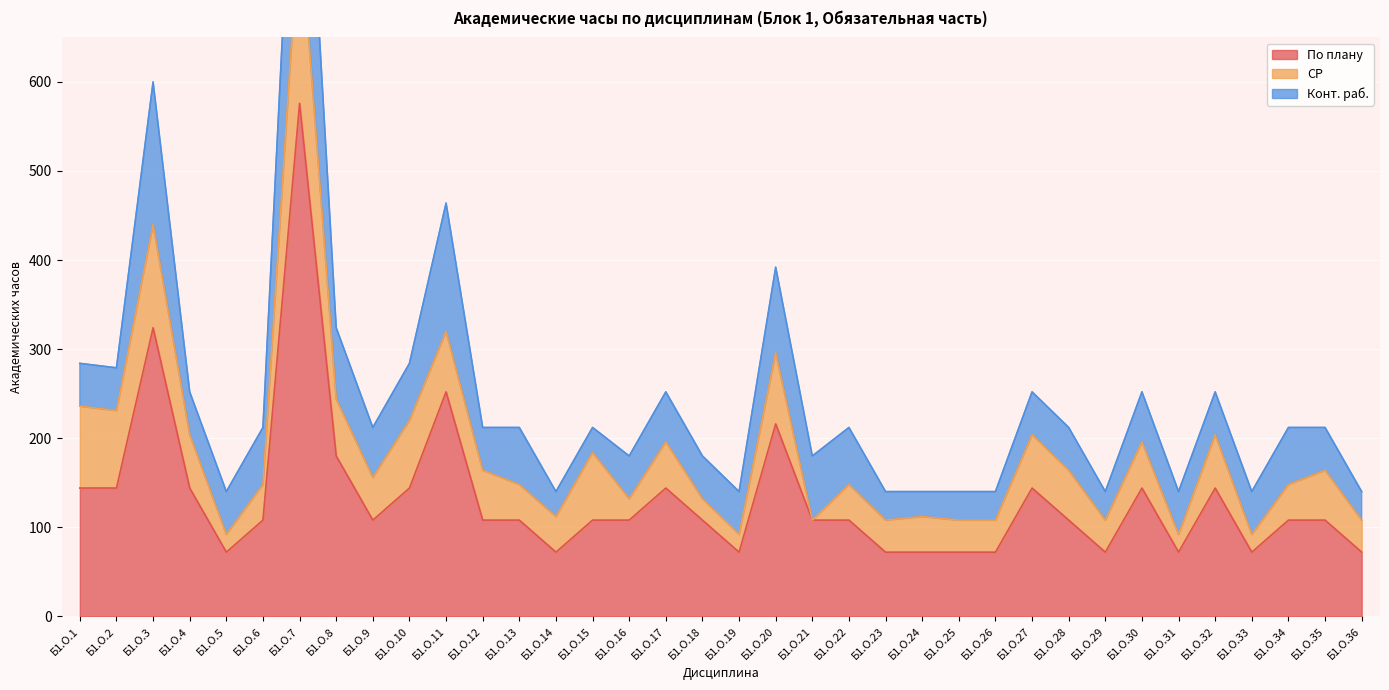

What is the spread (max minus min) of values at Б1.О.10?

80